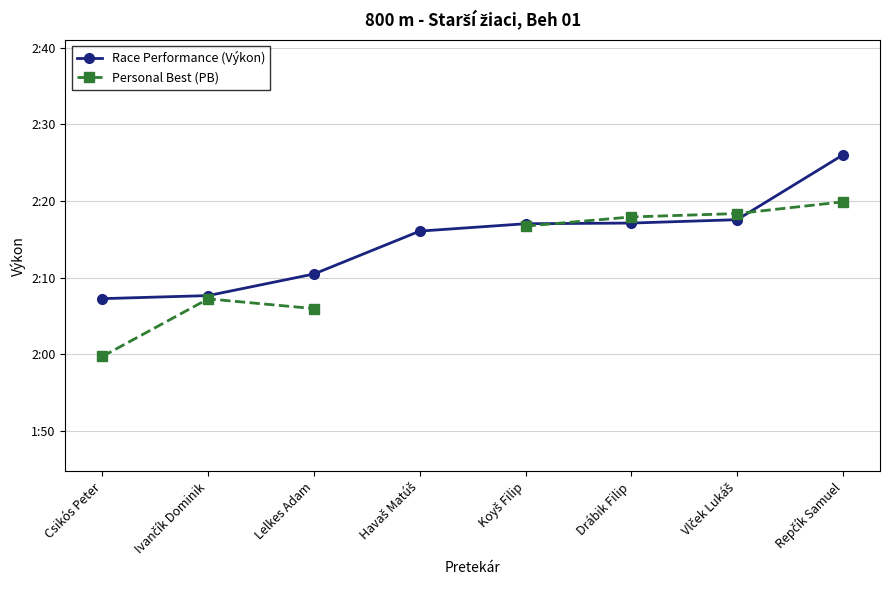

Which series has the widest spread of values?

Personal Best (PB)